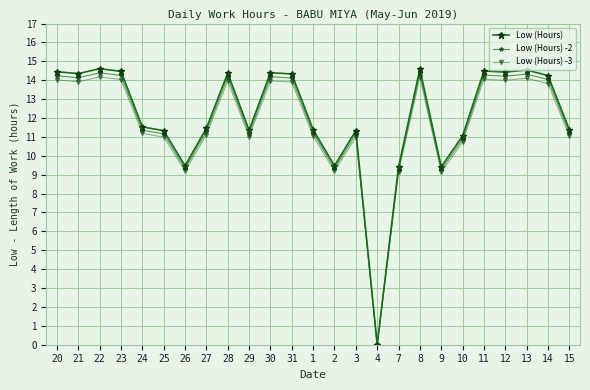

Reading left to right, extract all data points from this chart.

Low (Hours): 14.4	14.3	14.6	14.5	11.5	11.3	9.5	11.5	14.4	11.3	14.4	14.3	11.4	9.5	11.3	0.0	9.4	14.6	9.4	11.1	14.5	14.4	14.5	14.2	11.4
Low (Hours) -2: 14.2	14.1	14.4	14.3	11.4	11.2	9.3	11.3	14.2	11.2	14.2	14.1	11.2	9.3	11.2	0.0	9.3	14.4	9.3	10.9	14.3	14.2	14.3	14.0	11.2
Low (Hours) -3: 14.0	13.9	14.2	14.0	11.2	11.0	9.2	11.1	13.9	11.0	14.0	13.9	11.0	9.2	11.0	0.0	9.1	14.2	9.1	10.7	14.1	14.0	14.1	13.8	11.0